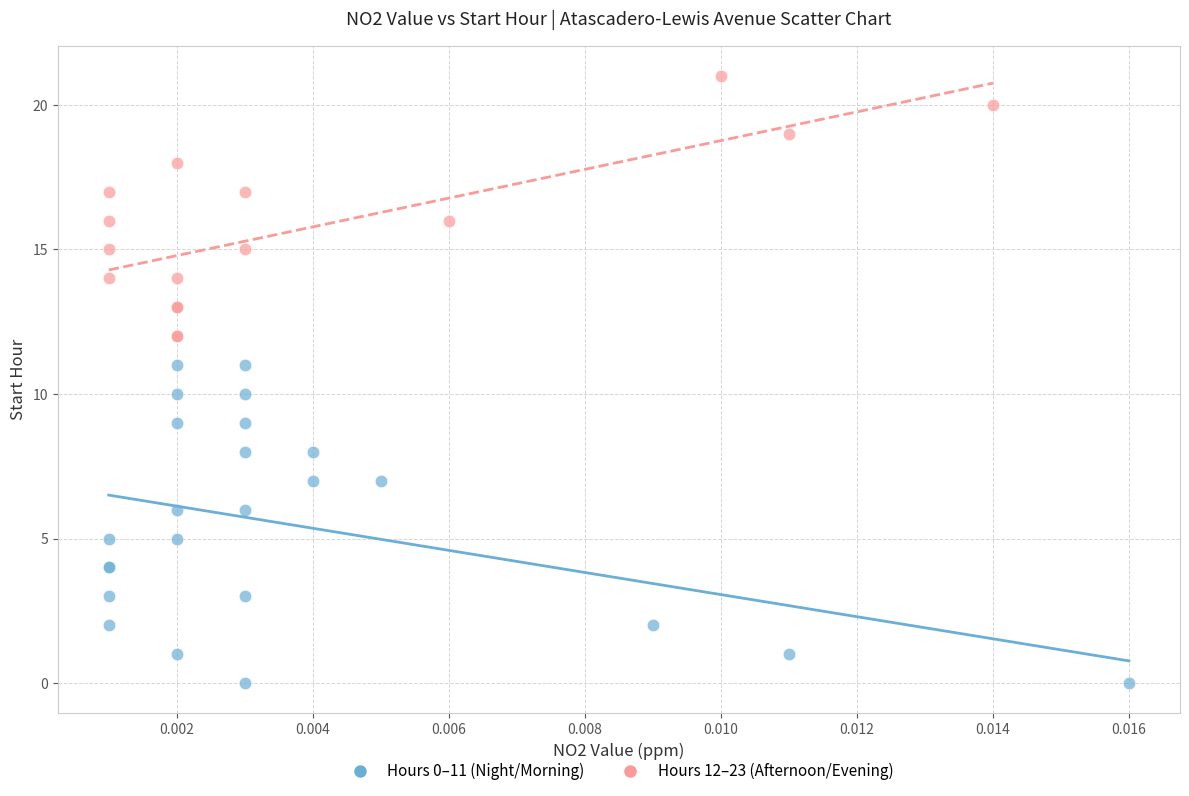

Which series has the widest spread of Y values?

Hours 0–11 (Night/Morning)